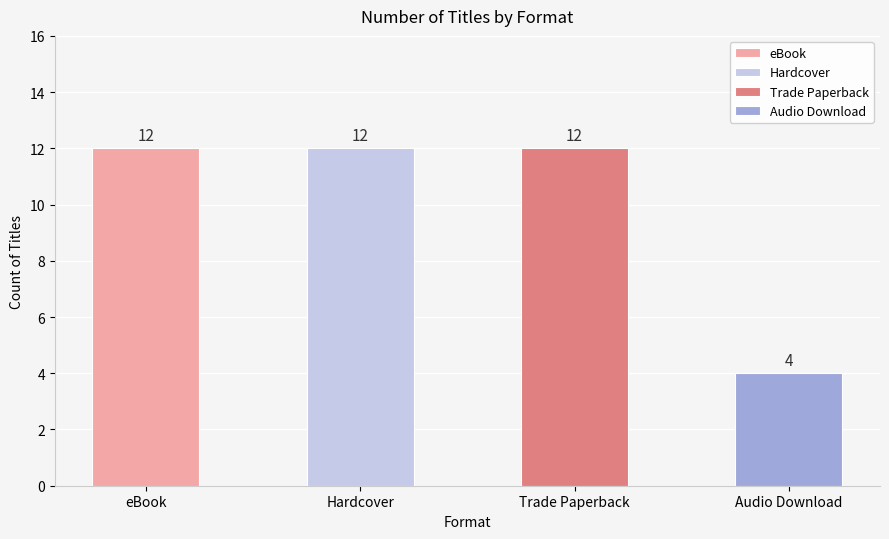

List the labels in order of value, smallest first.

Audio Download, eBook, Hardcover, Trade Paperback